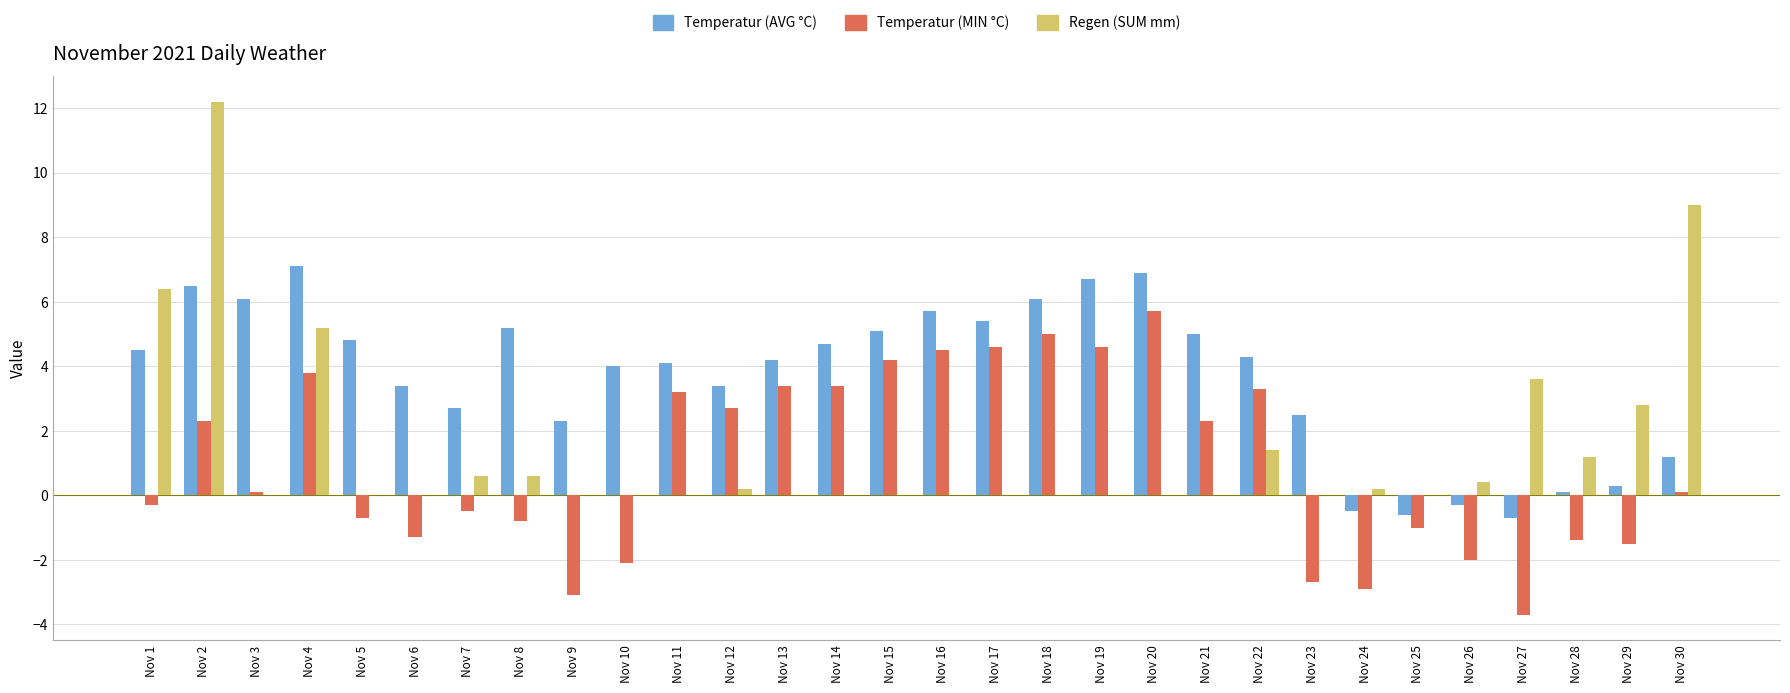

Which category has the highest value across all series?

Nov 2